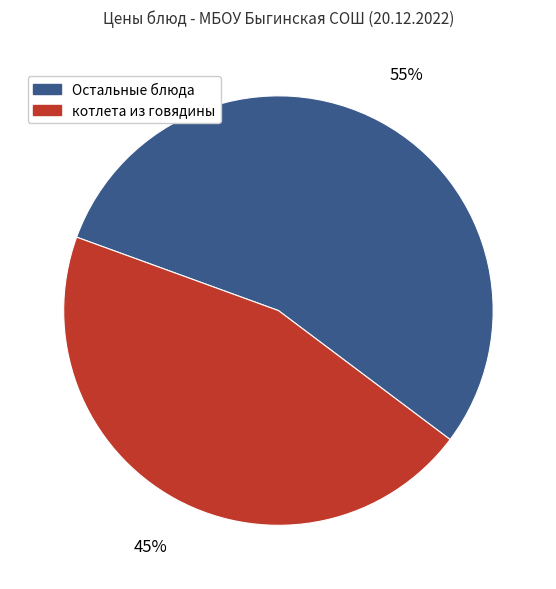

What is the ratio of the value at Остальные блюда to the value at котлета из говядины?

1.2